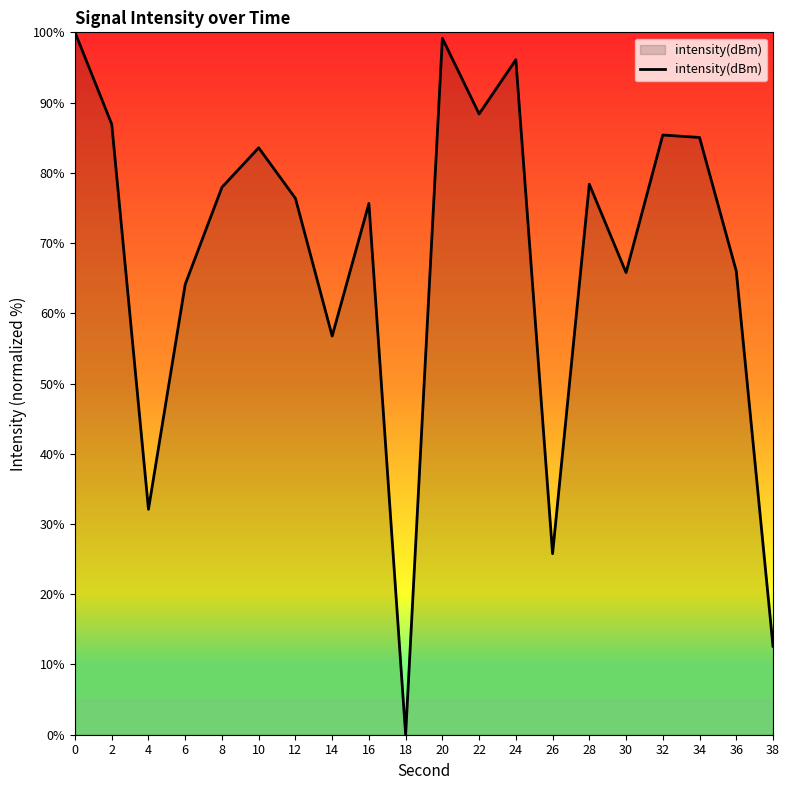

True or false: the data shows 85.0 at 34.

True